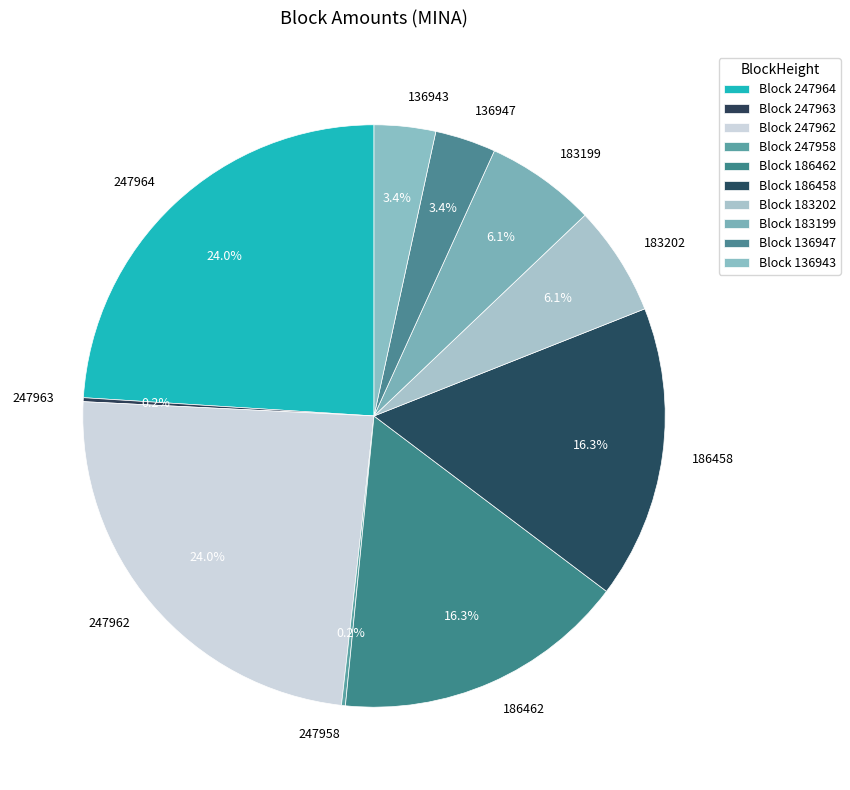

What percentage is the 183202 slice, to the nearest percent?

6%